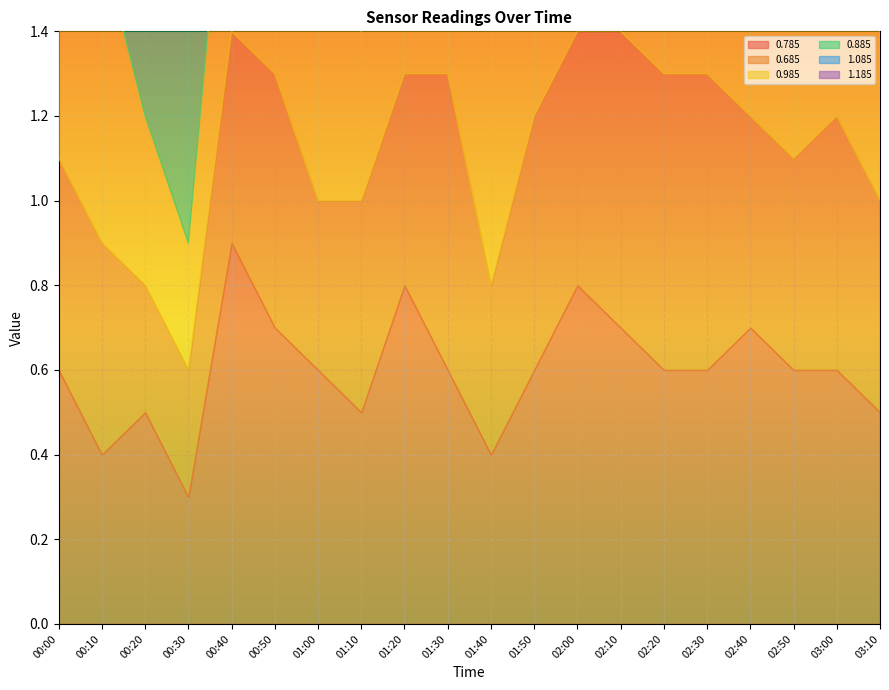

Which has a higher value, 02:20 or 01:00?

02:20